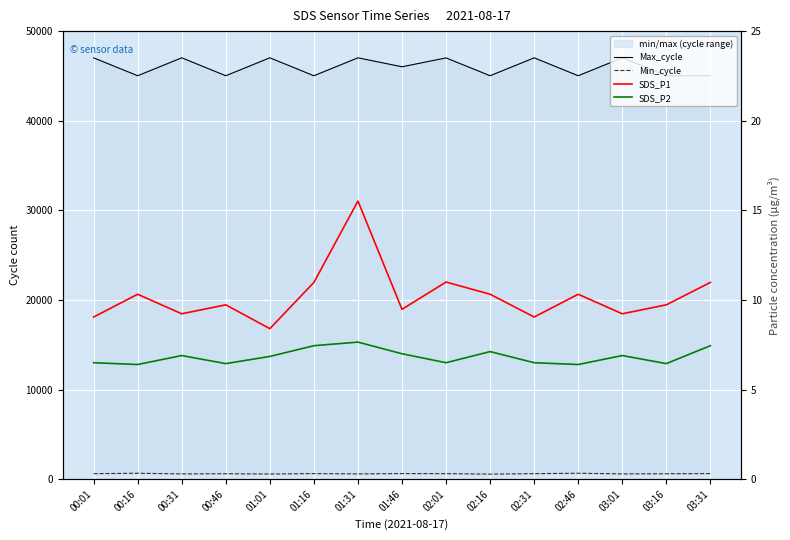

Is the value of SDS_P2 at 03:01 greater than the value of SDS_P1 at 02:16?

No